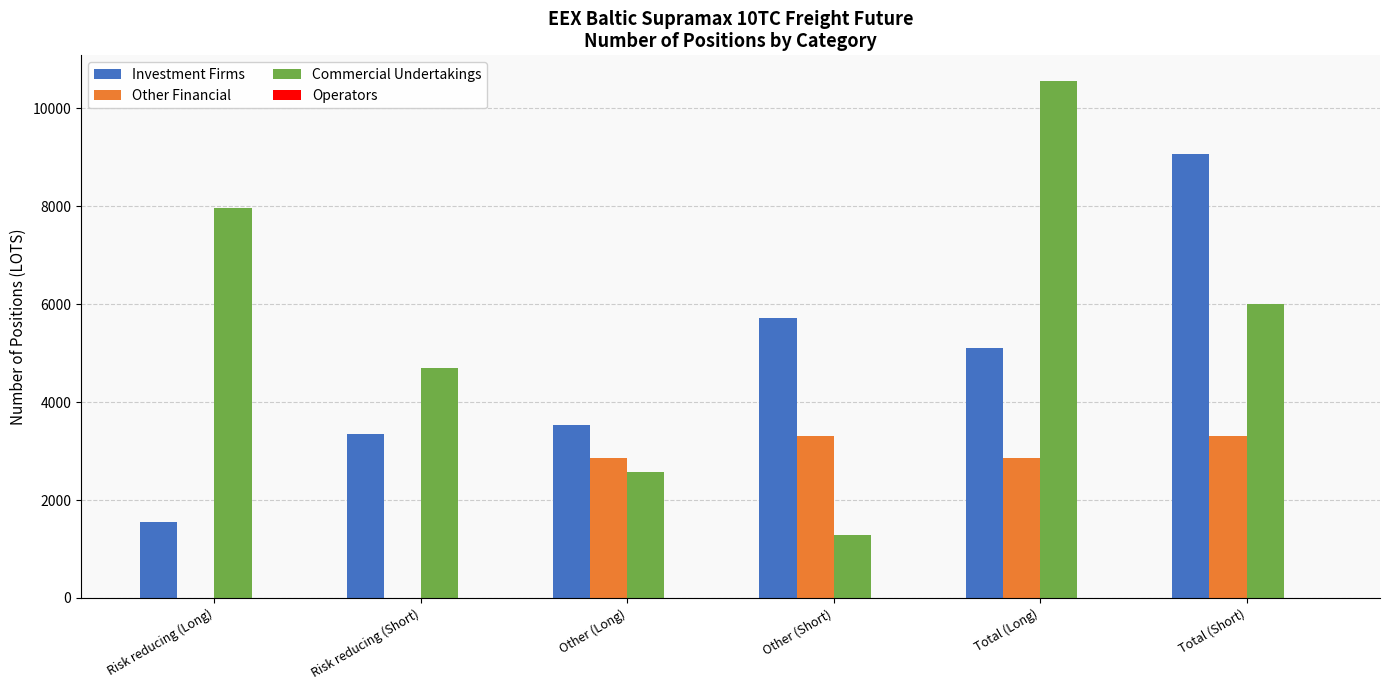

The value of Investment Firms at Risk reducing (Long) is 2590. True or false?

False